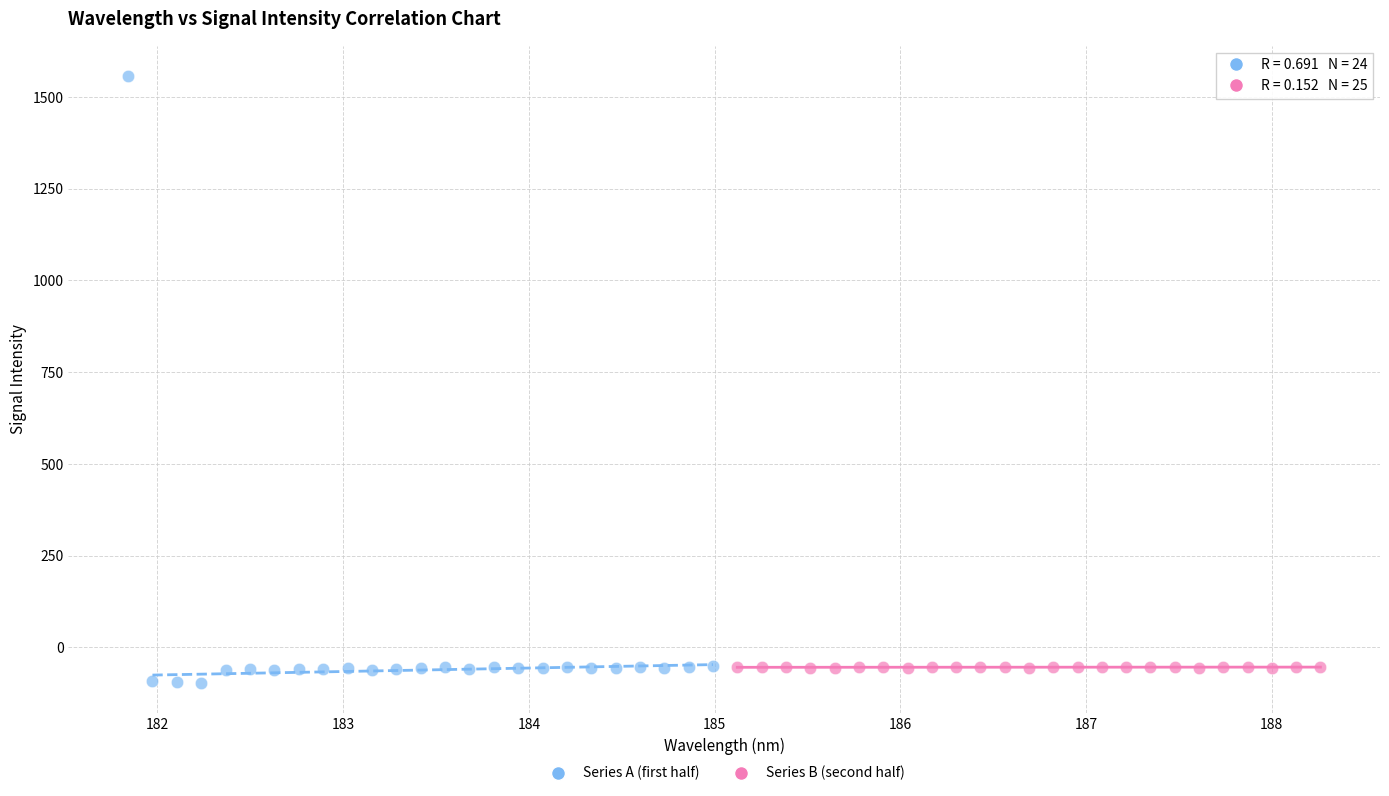

Which series has the largest Y range (max minus min)?

Series A (first half)